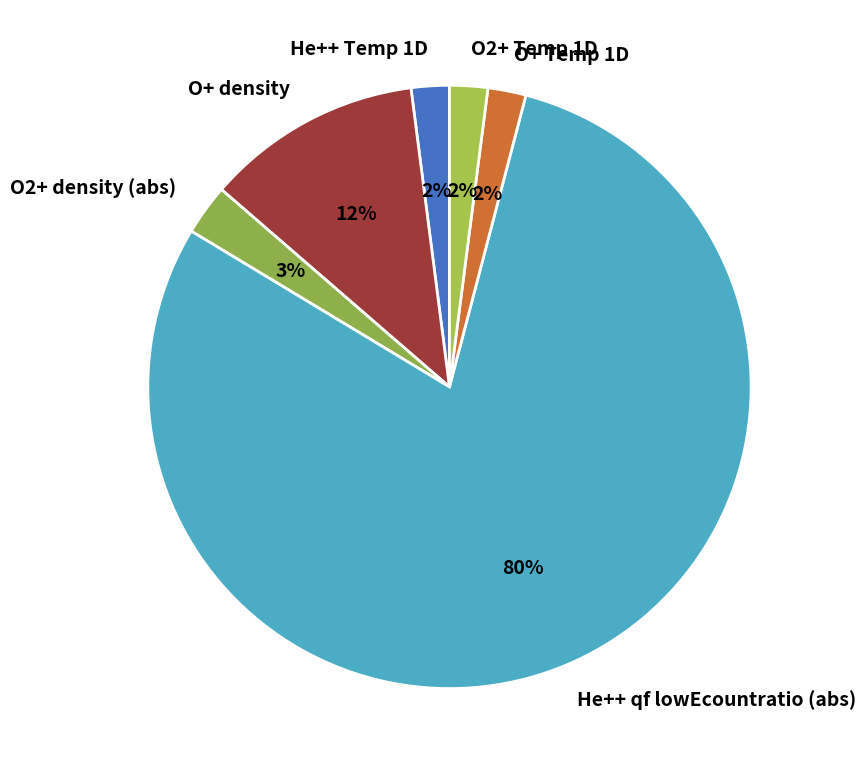

Which slice is the largest?

He++ qf lowEcountratio (abs)